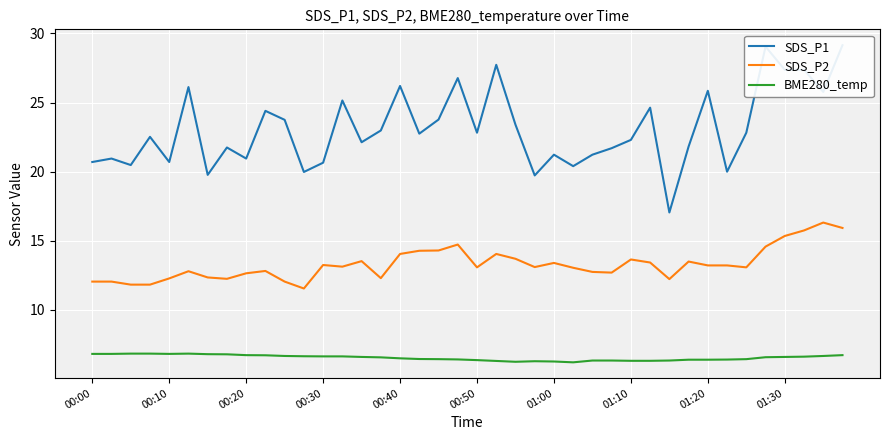

What are all the series names shown in the legend?

SDS_P1, SDS_P2, BME280_temp